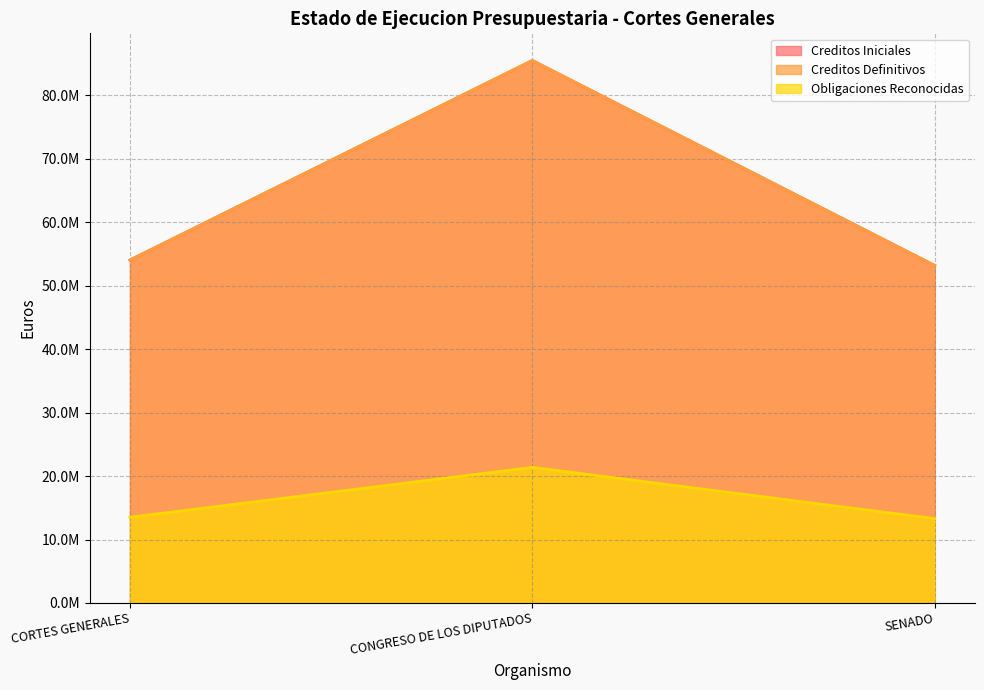

What is the value of the Creditos Iniciales point at the 1st from the left?

54054110.0